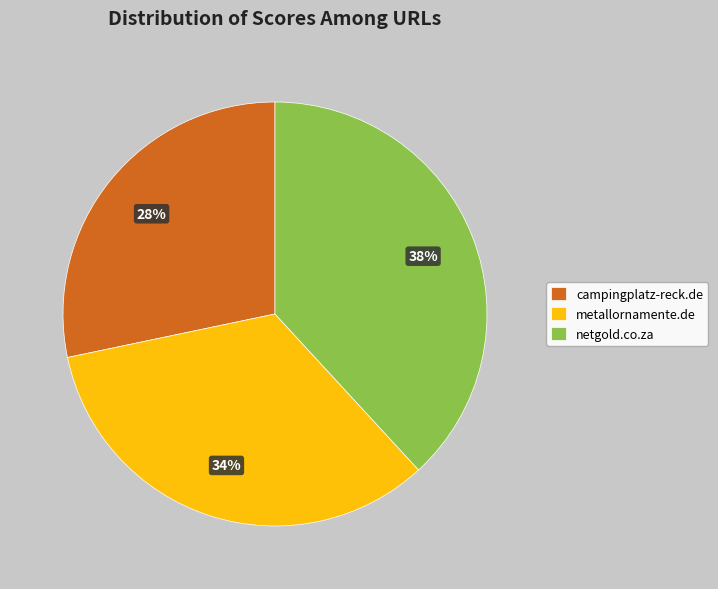

What is the largest slice in the pie chart?

netgold.co.za